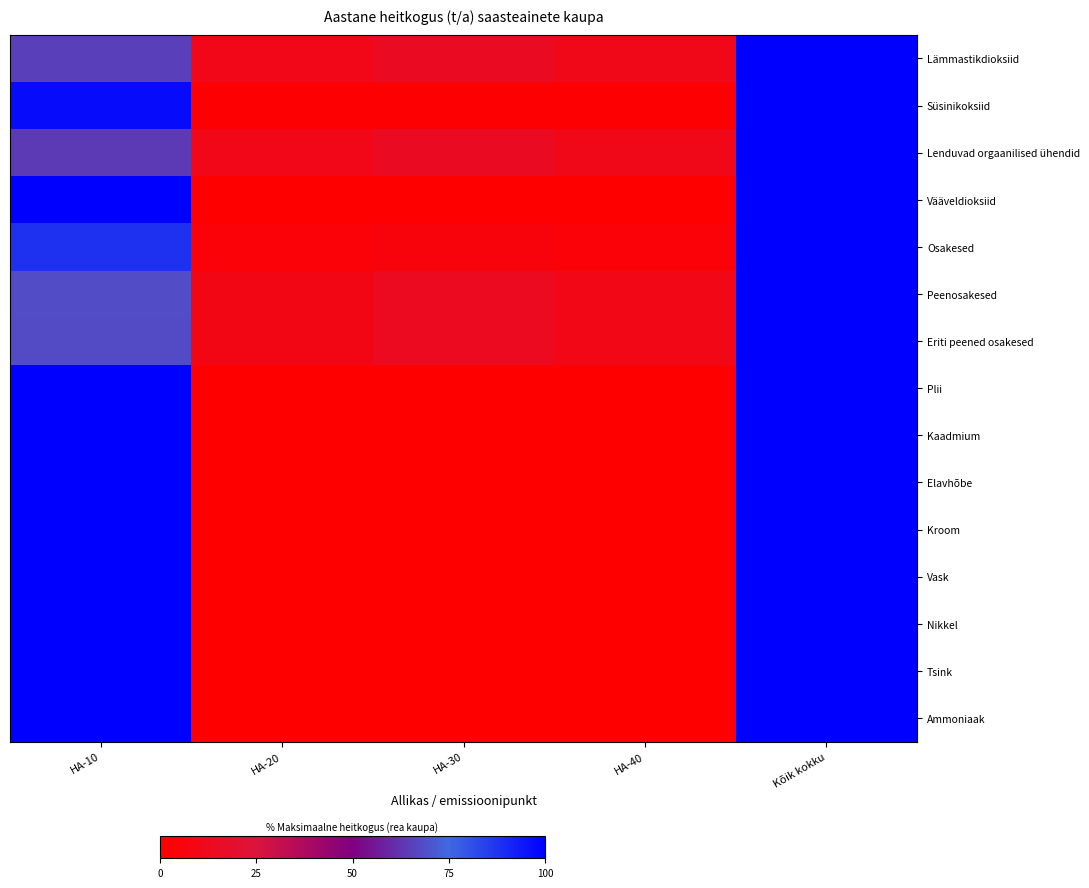

Reading left to right, list all the values displayed in this chart.

Lämmastikdioksiid: HA-10=65.0	HA-20=9.8	HA-30=14.7	HA-40=10.5	Kõik kokku=100.0
Süsinikoksiid: HA-10=97.1	HA-20=0.8	HA-30=1.2	HA-40=0.9	Kõik kokku=100.0
Lenduvad orgaanilised ühendid: HA-10=63.9	HA-20=10.1	HA-30=15.1	HA-40=10.8	Kõik kokku=100.0
Vääveldioksiid: HA-10=99.8	HA-20=0.1	HA-30=0.1	HA-40=0.1	Kõik kokku=100.0
Osakesed: HA-10=88.3	HA-20=3.3	HA-30=5.0	HA-40=3.6	Kõik kokku=100.0
Peenosakesed: HA-10=68.0	HA-20=8.8	HA-30=13.4	HA-40=9.7	Kõik kokku=100.0
Eriti peened osakesed: HA-10=67.8	HA-20=8.9	HA-30=13.5	HA-40=9.7	Kõik kokku=100.0
Plii: HA-10=100.0	HA-20=0.0	HA-30=0.0	HA-40=0.0	Kõik kokku=100.0
Kaadmium: HA-10=100.0	HA-20=0.0	HA-30=0.0	HA-40=0.0	Kõik kokku=100.0
Elavhõbe: HA-10=100.0	HA-20=0.0	HA-30=0.0	HA-40=0.0	Kõik kokku=100.0
Kroom: HA-10=100.0	HA-20=0.0	HA-30=0.0	HA-40=0.0	Kõik kokku=100.0
Vask: HA-10=100.0	HA-20=0.0	HA-30=0.0	HA-40=0.0	Kõik kokku=100.0
Nikkel: HA-10=100.0	HA-20=0.0	HA-30=0.0	HA-40=0.0	Kõik kokku=100.0
Tsink: HA-10=100.0	HA-20=0.0	HA-30=0.0	HA-40=0.0	Kõik kokku=100.0
Ammoniaak: HA-10=100.0	HA-20=0.0	HA-30=0.0	HA-40=0.0	Kõik kokku=100.0